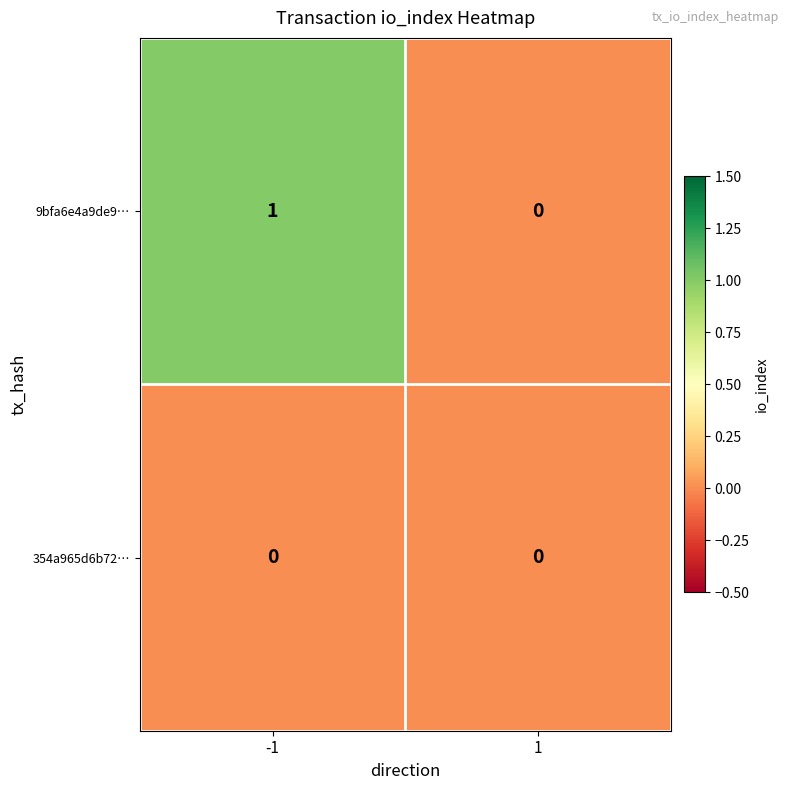

Reading left to right, extract all data points from this chart.

9bfa6e4a9de9…: 1	0
354a965d6b72…: 0	0